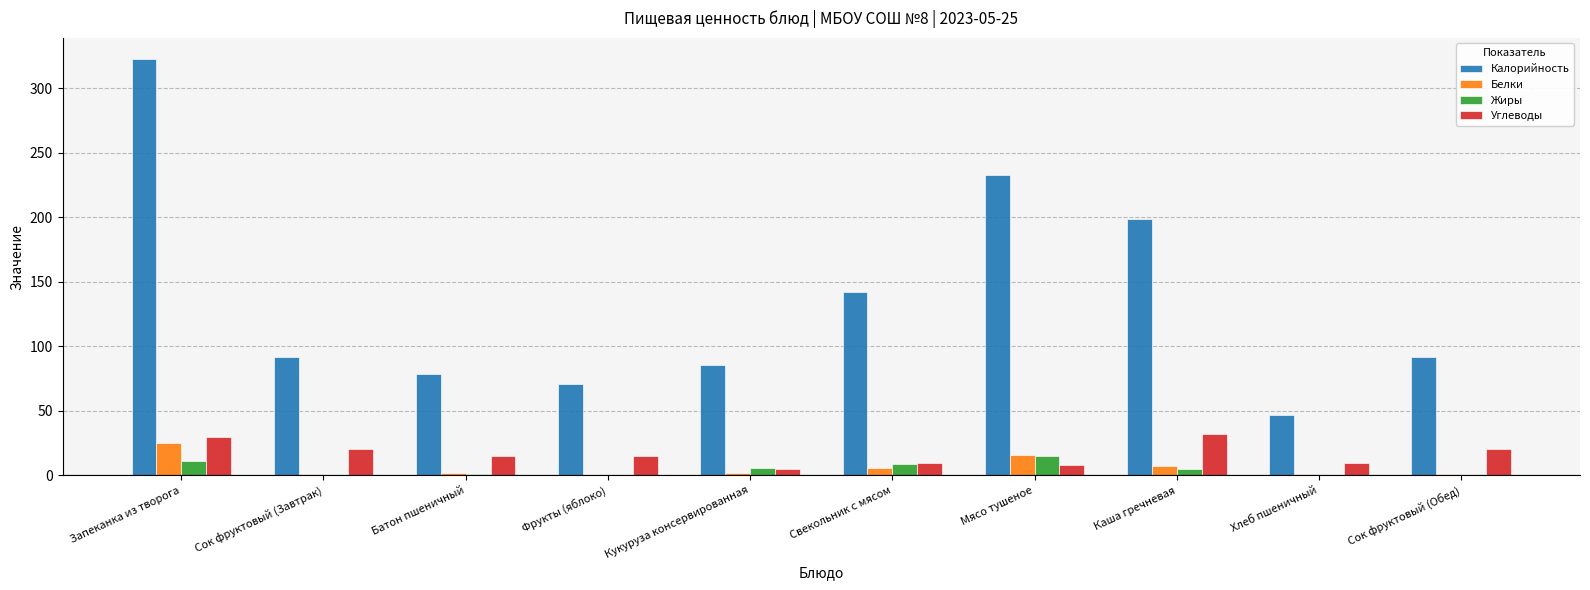

What is the sum of all Углеводы values?

165.0